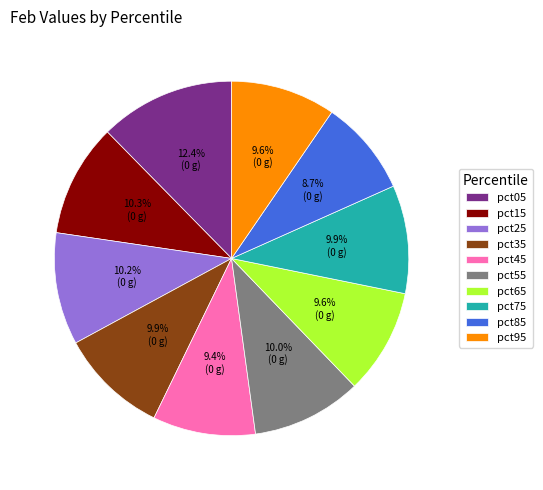

Which has a higher value, pct65 or pct15?

pct15